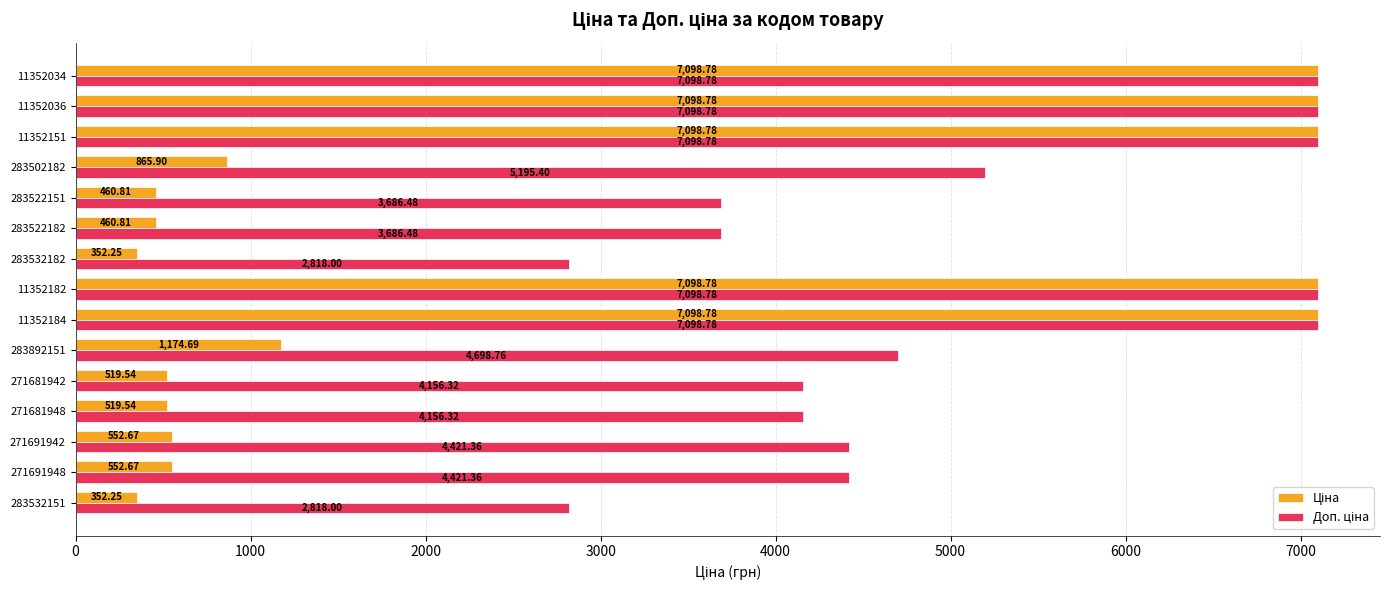

What is the spread (max minus min) of values at 283522151?

3225.7